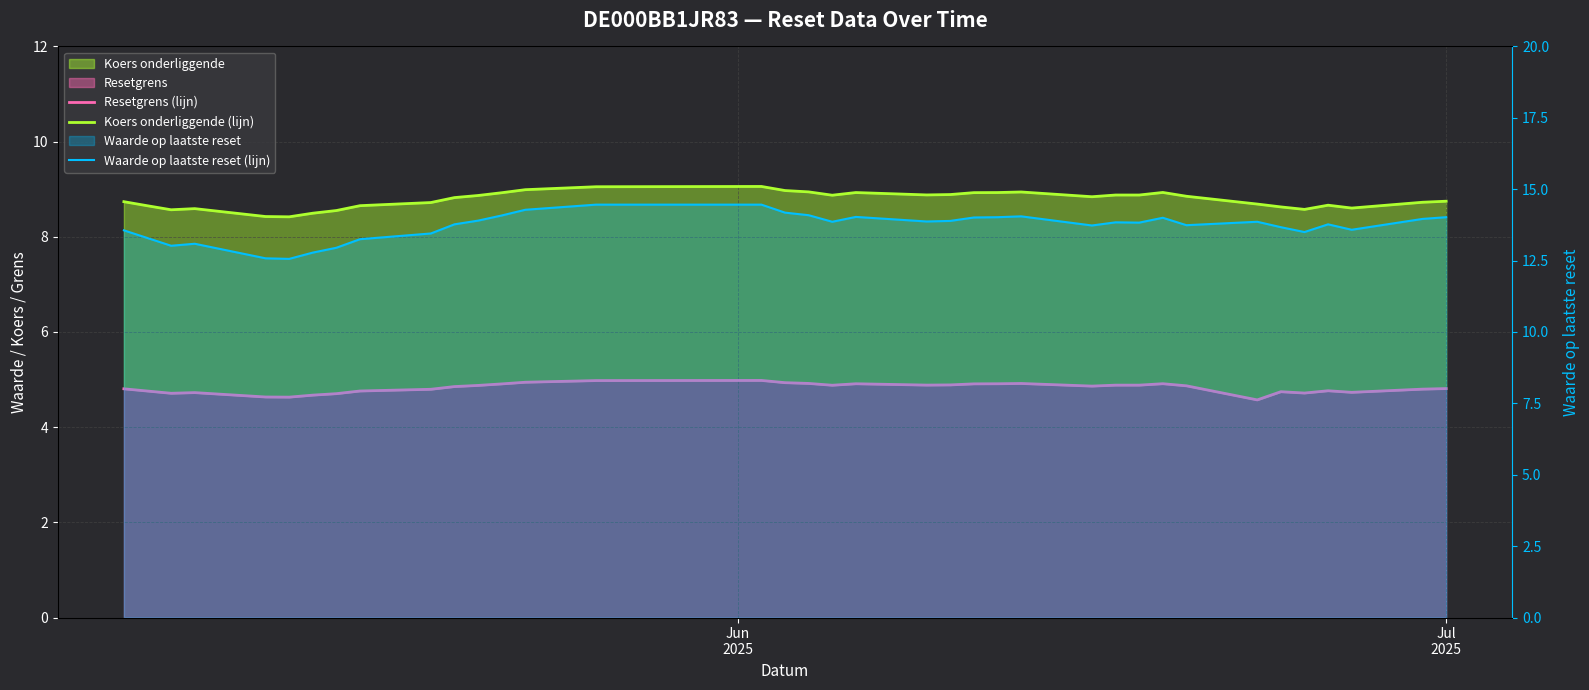

How many distinct data groups are displayed?

3